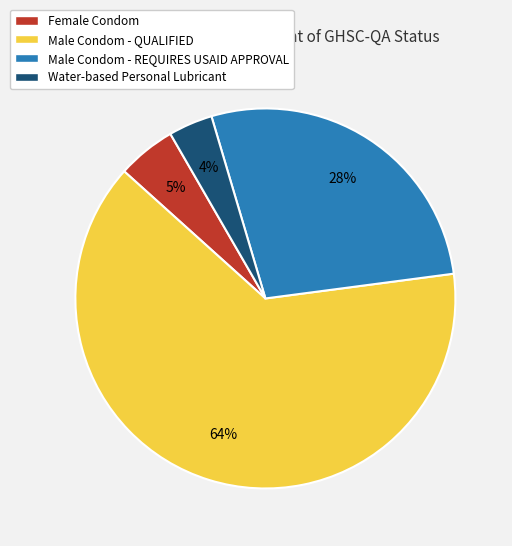

Rank the categories by value from highest to lowest.

Male Condom - QUALIFIED, Male Condom - REQUIRES USAID APPROVAL, Female Condom, Water-based Personal Lubricant